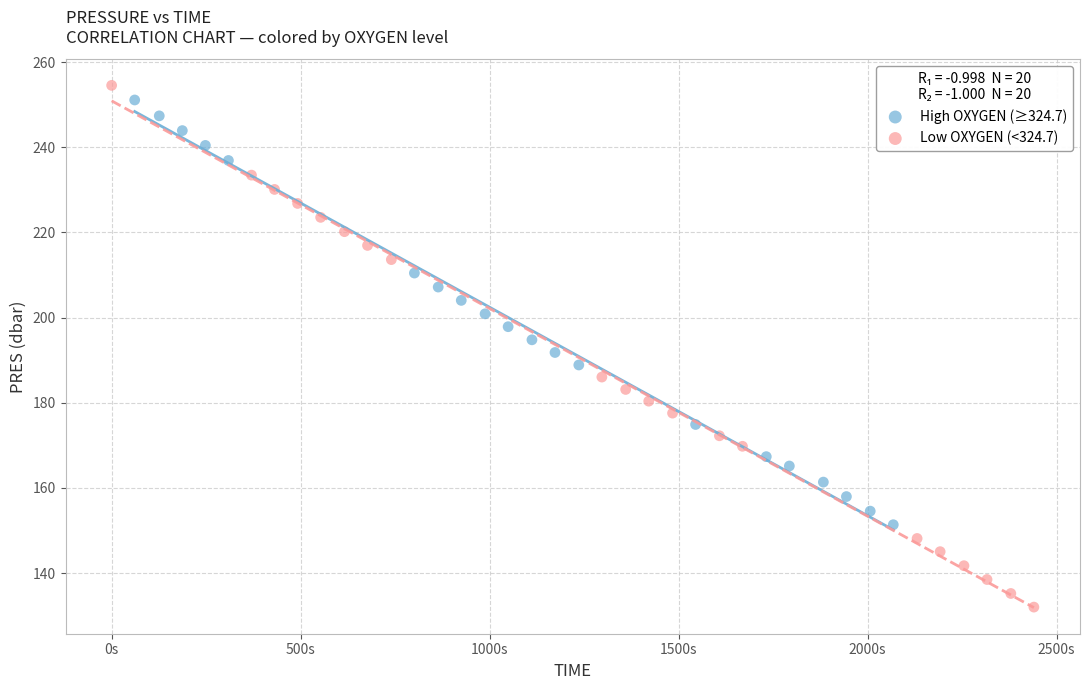

What are all the series names shown in the legend?

High OXYGEN (≥324.7), Low OXYGEN (<324.7)